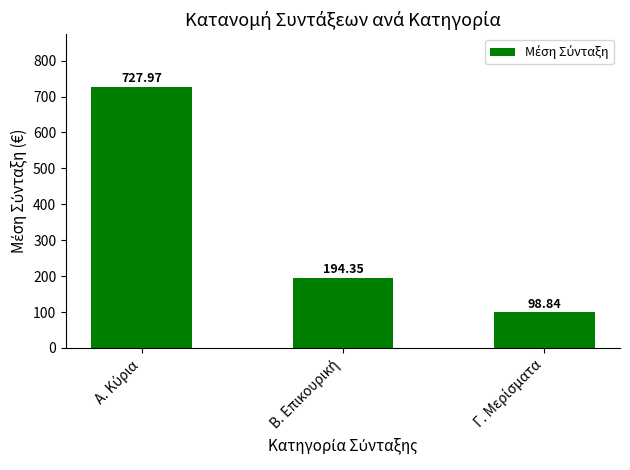

What is the average value?

340.4